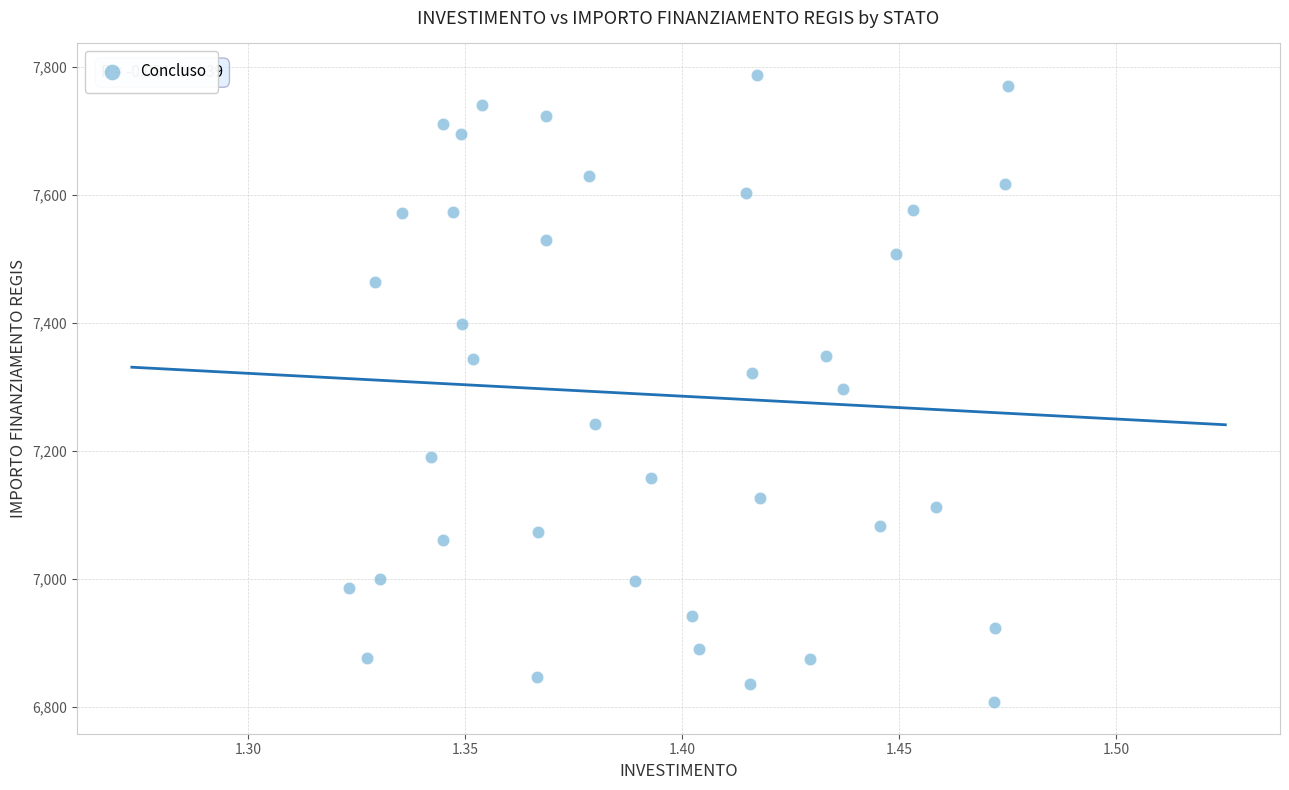

What is the range of Y values (max minus min)?

981.4